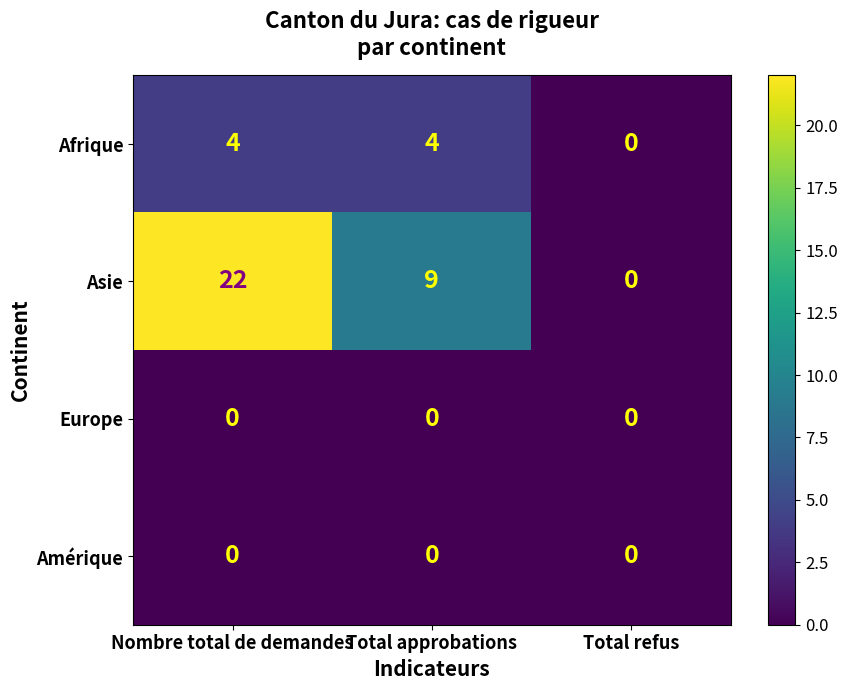

Which series has the largest total across all categories?

Asie